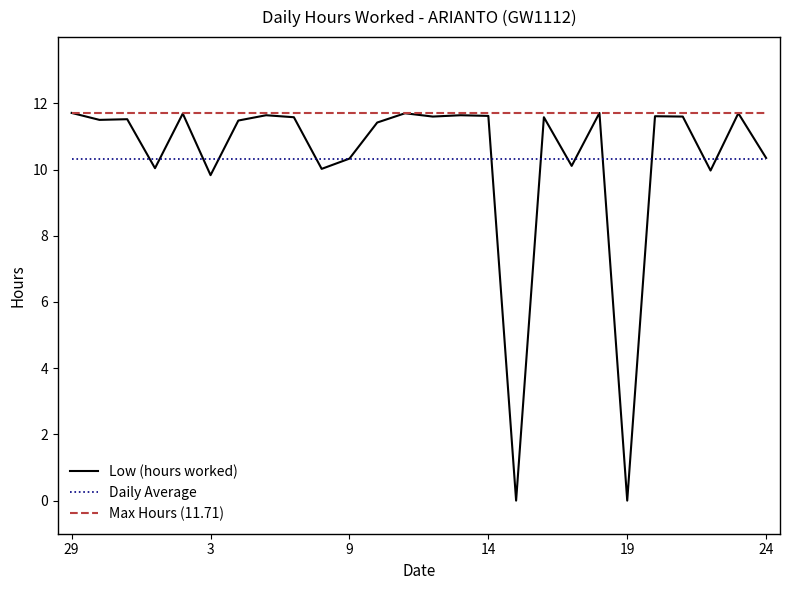

What is the highest value of the Daily Average series?

10.3